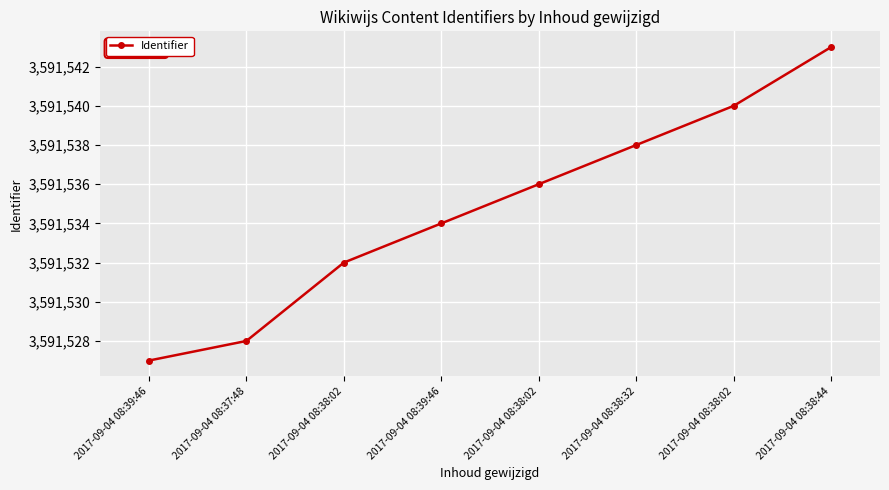

How many data points does each series have?

8